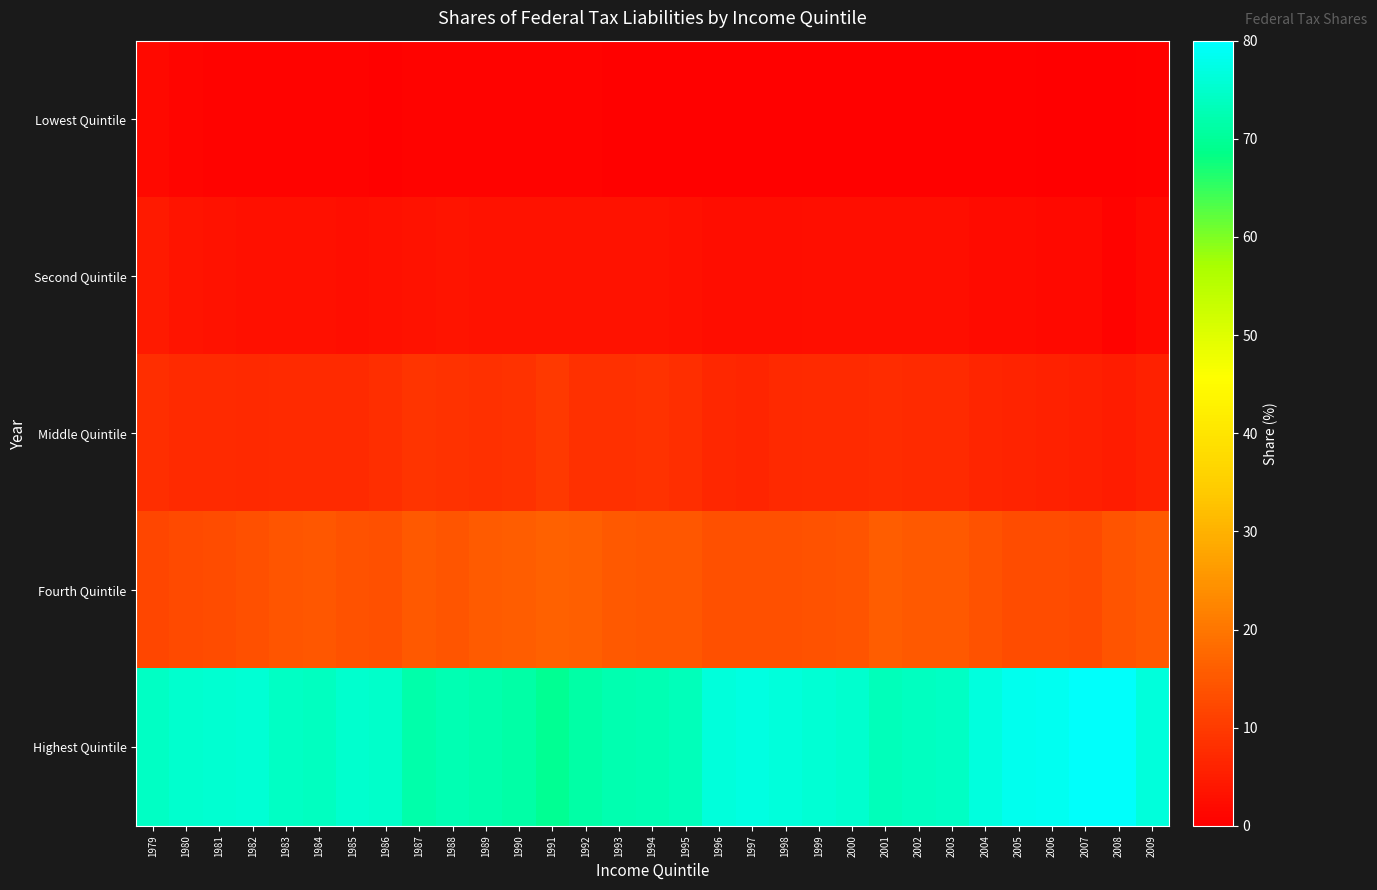

How many distinct data groups are displayed?

5